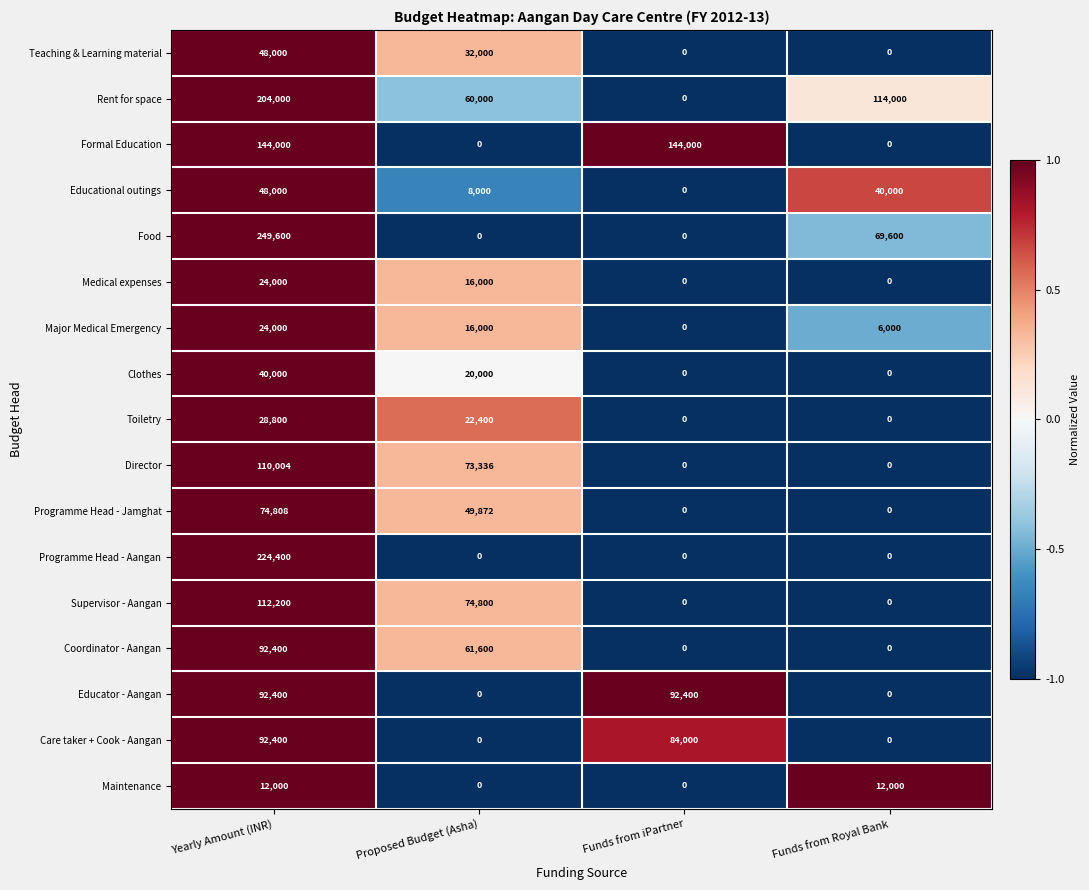

How many data points in Rent for space are less than 114000?

2